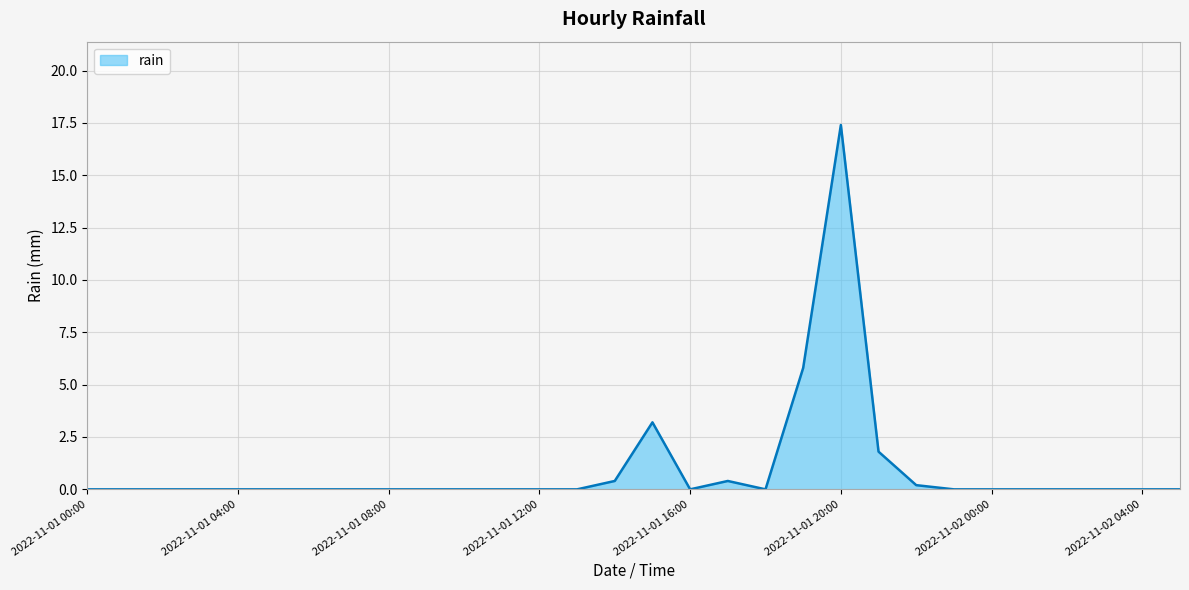

What is the difference between the maximum and minimum values?

17.4